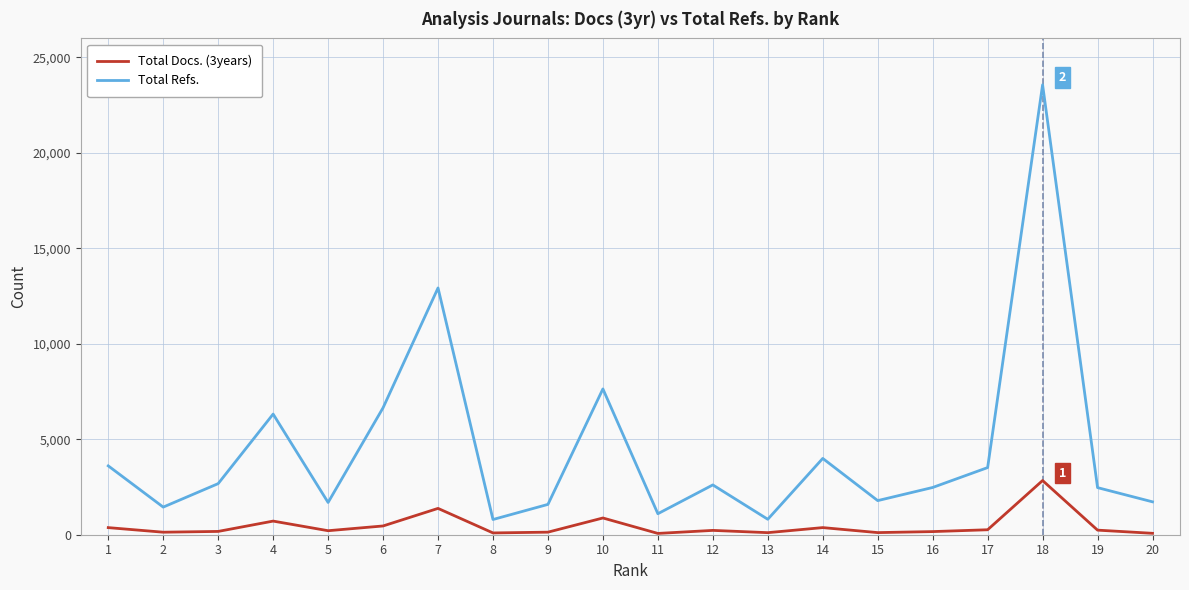

The value of Total Refs. at 1 is 2475. True or false?

False